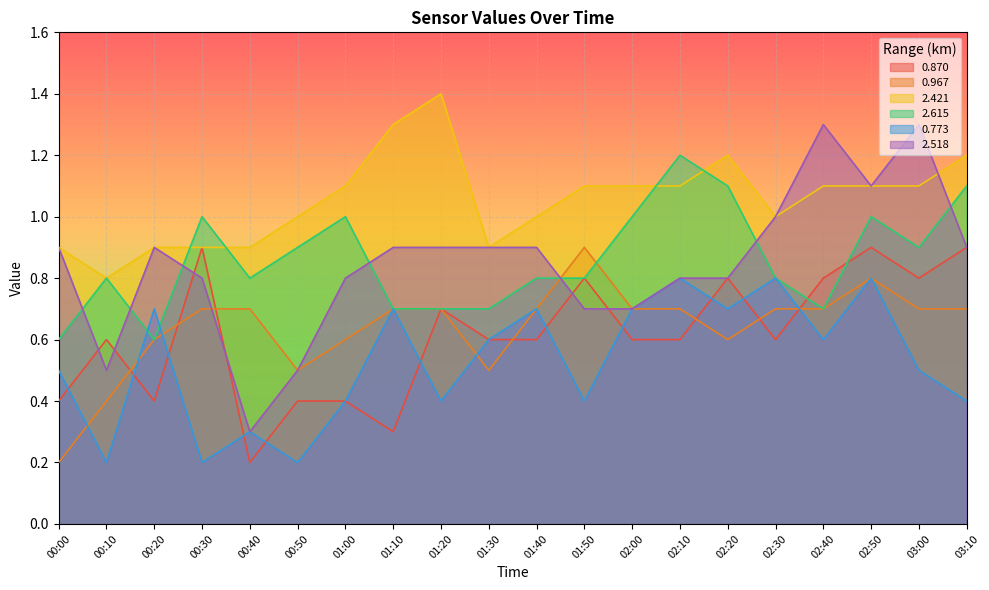

Reading right to left, transcribe all the data shown in this chart.

0.870: 03:10=0.9	03:00=0.8	02:50=0.9	02:40=0.8	02:30=0.6	02:20=0.8	02:10=0.6	02:00=0.6	01:50=0.8	01:40=0.6	01:30=0.6	01:20=0.7	01:10=0.3	01:00=0.4	00:50=0.4	00:40=0.2	00:30=0.9	00:20=0.4	00:10=0.6	00:00=0.4
0.967: 03:10=0.7	03:00=0.7	02:50=0.8	02:40=0.7	02:30=0.7	02:20=0.6	02:10=0.7	02:00=0.7	01:50=0.9	01:40=0.7	01:30=0.5	01:20=0.7	01:10=0.7	01:00=0.6	00:50=0.5	00:40=0.7	00:30=0.7	00:20=0.6	00:10=0.4	00:00=0.2
2.421: 03:10=1.2	03:00=1.1	02:50=1.1	02:40=1.1	02:30=1.0	02:20=1.2	02:10=1.1	02:00=1.1	01:50=1.1	01:40=1.0	01:30=0.9	01:20=1.4	01:10=1.3	01:00=1.1	00:50=1.0	00:40=0.9	00:30=0.9	00:20=0.9	00:10=0.8	00:00=0.9
2.615: 03:10=1.1	03:00=0.9	02:50=1.0	02:40=0.7	02:30=0.8	02:20=1.1	02:10=1.2	02:00=1.0	01:50=0.8	01:40=0.8	01:30=0.7	01:20=0.7	01:10=0.7	01:00=1.0	00:50=0.9	00:40=0.8	00:30=1.0	00:20=0.6	00:10=0.8	00:00=0.6
0.773: 03:10=0.4	03:00=0.5	02:50=0.8	02:40=0.6	02:30=0.8	02:20=0.7	02:10=0.8	02:00=0.7	01:50=0.4	01:40=0.7	01:30=0.6	01:20=0.4	01:10=0.7	01:00=0.4	00:50=0.2	00:40=0.3	00:30=0.2	00:20=0.7	00:10=0.2	00:00=0.5
2.518: 03:10=0.9	03:00=1.3	02:50=1.1	02:40=1.3	02:30=1.0	02:20=0.8	02:10=0.8	02:00=0.7	01:50=0.7	01:40=0.9	01:30=0.9	01:20=0.9	01:10=0.9	01:00=0.8	00:50=0.5	00:40=0.3	00:30=0.8	00:20=0.9	00:10=0.5	00:00=0.9